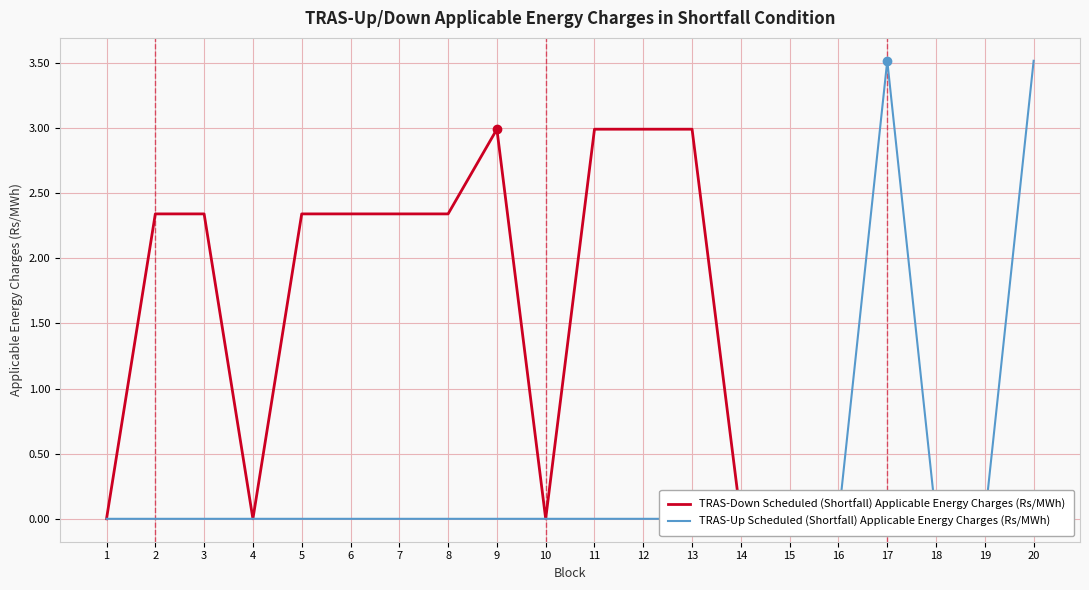

Which has a higher value, 13 or 10?

13